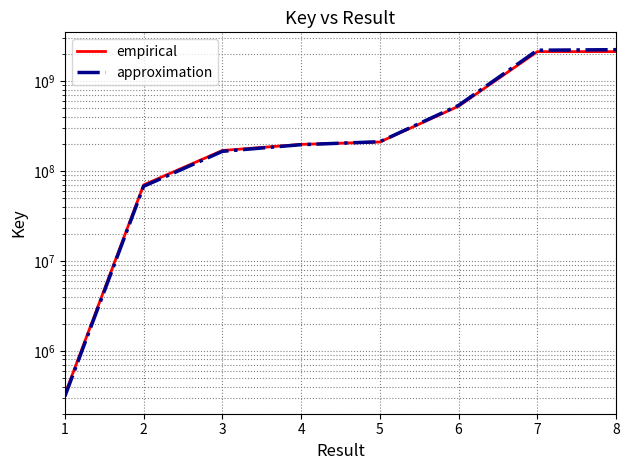

Reading left to right, transcribe all the data shown in this chart.

empirical: 1=326736.0	2=70065348.0	3=169155443.0	4=197738767.0	5=210372076.0	6=526830655.0	7=2130390903.0	8=2130393515.0
approximation: 1=310800.9	2=67607171.4	3=165569244.3	4=196331379.6	5=211880113.1	6=538241708.0	7=2207851280.1	8=2239621126.2